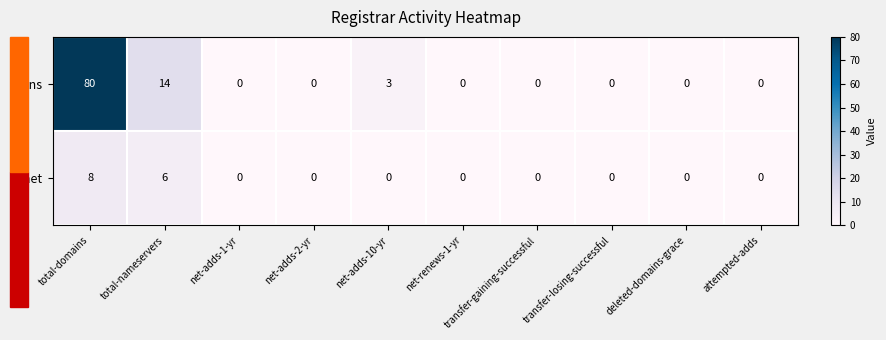

How many data points does each series have?

10